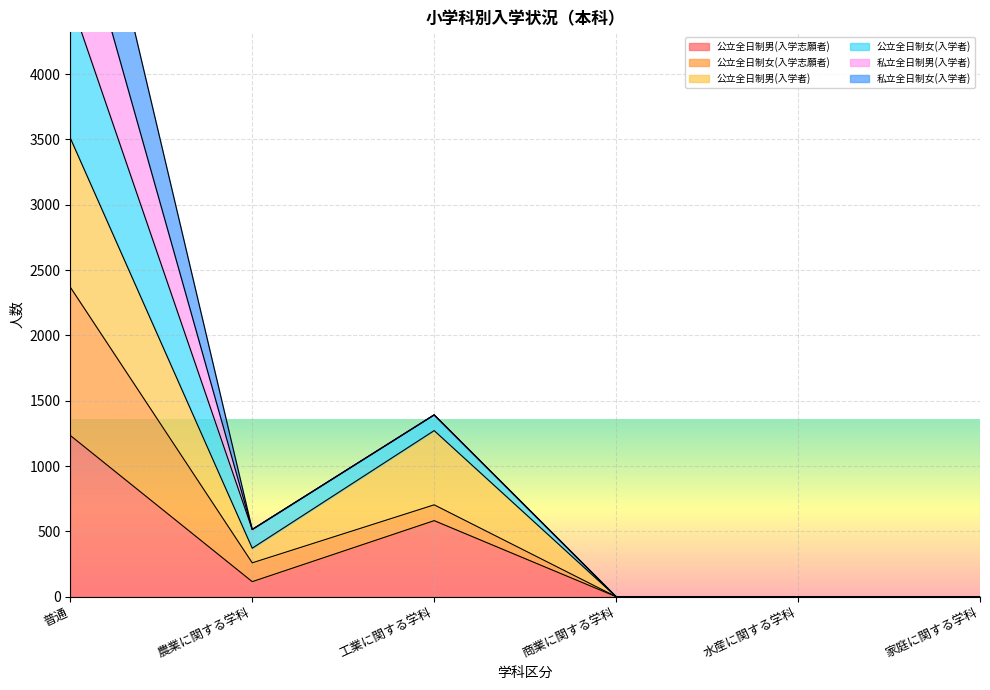

What is the maximum value for 公立全日制男(入学志願者)?

1234